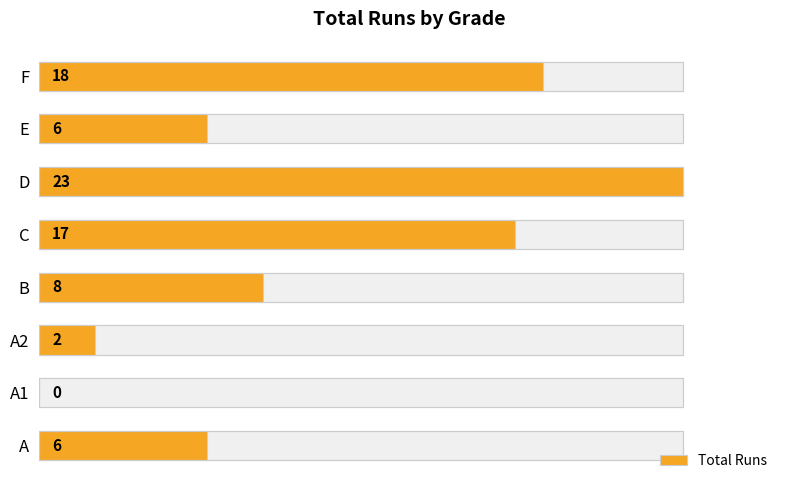

What is the greatest value displayed?

23